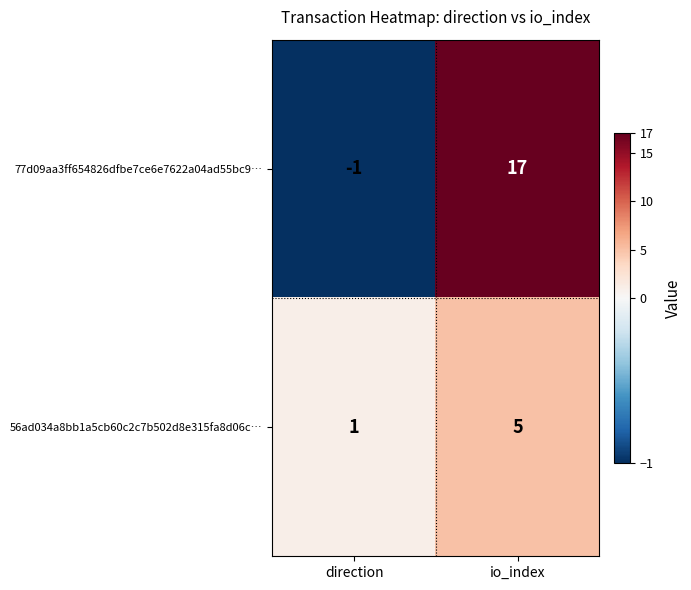

The 56ad034a8bb1a5cb60c2c7b502d8e315fa8d06c… series shows 5 at io_index. True or false?

True